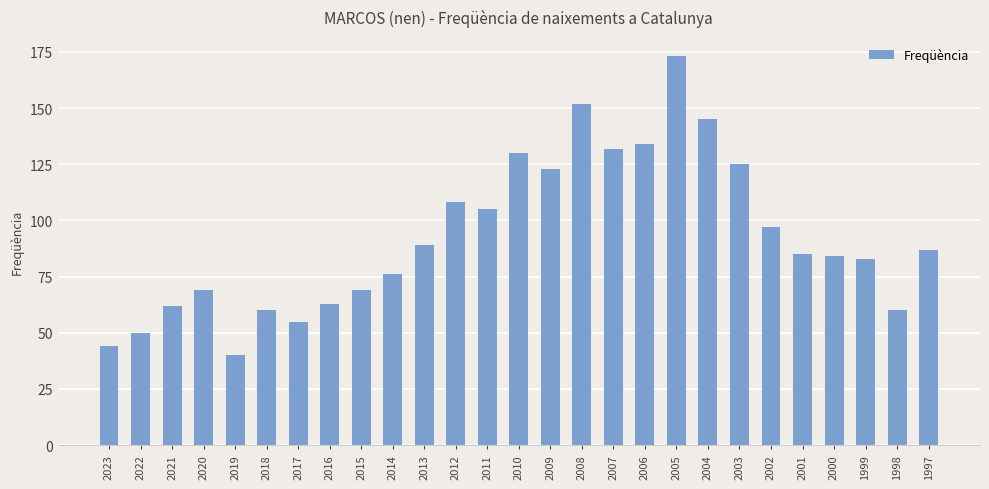

What is the sum of the values at 1998 and 2013?

149